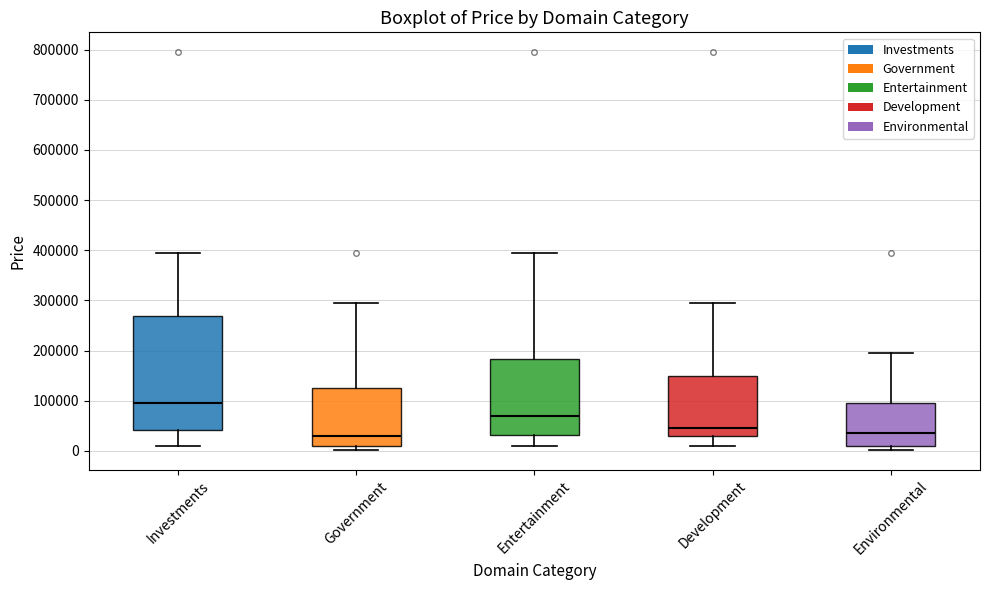

Where does the lower whisker of the box for Development end on the y-axis? The values are not printed on the chart, so give them approximately, as read against the axis.

10000